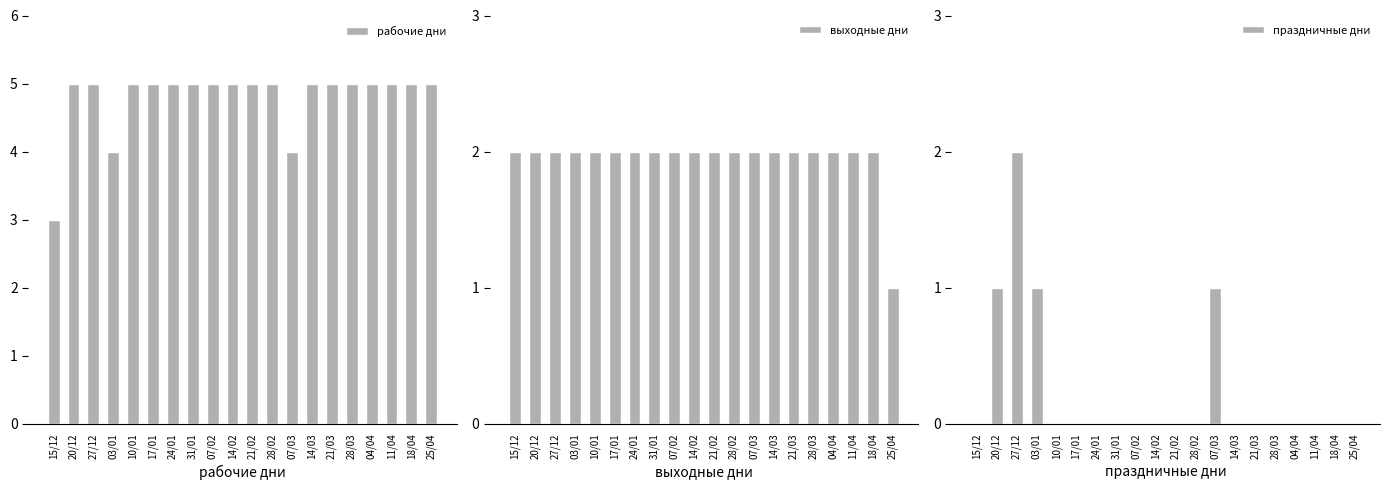

How many bars are there in total?

60